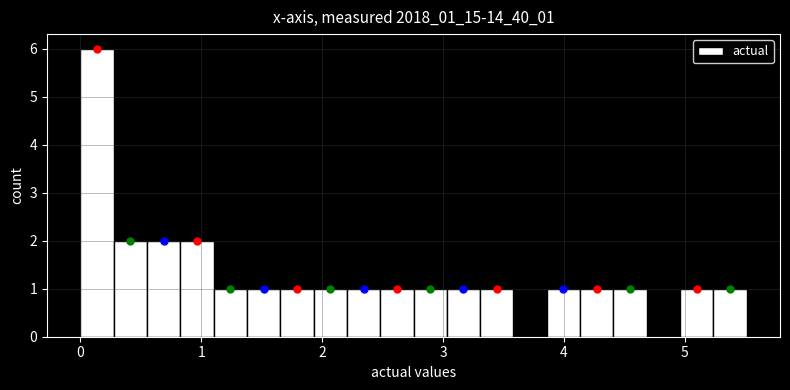

Read against the x-axis, roughly where is the centre of the tallest bar?

0.1